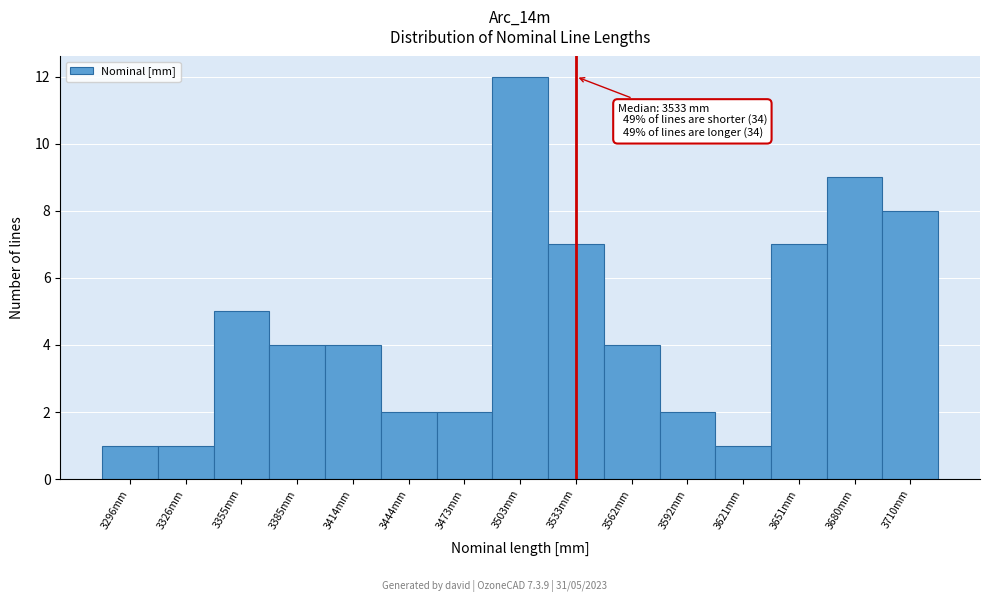

Over which range of the x-axis is the bar tallest?

3490 to 3520